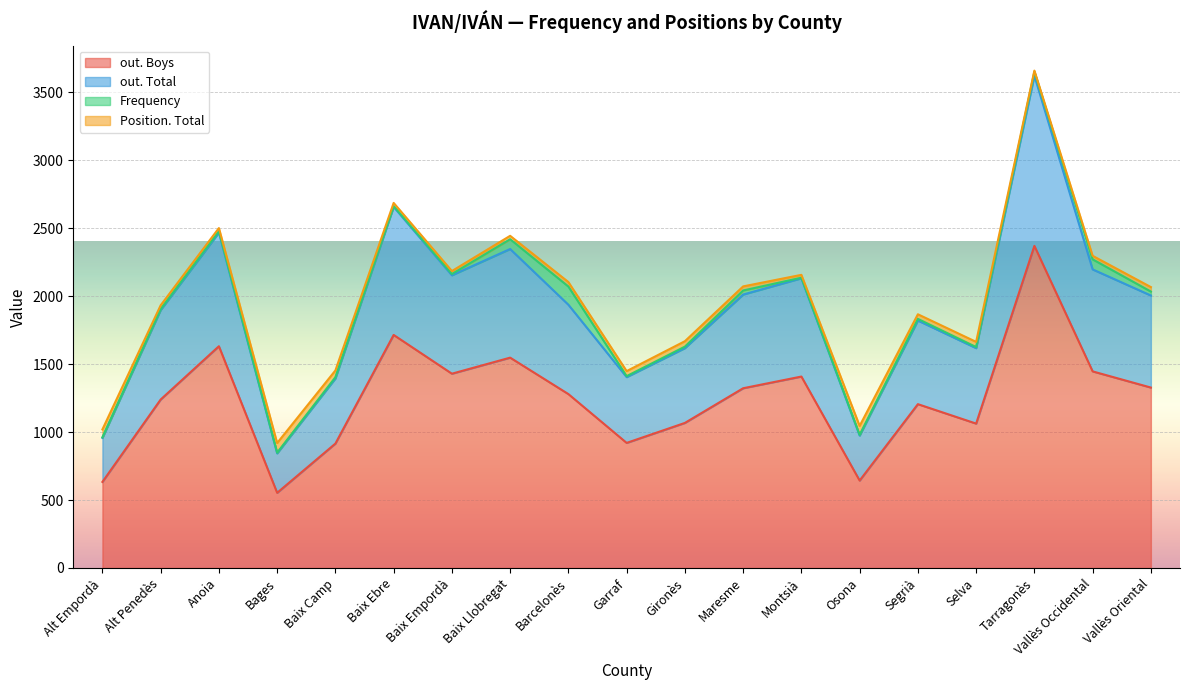

True or false: out. Total and Position. Total cross at least once.

False